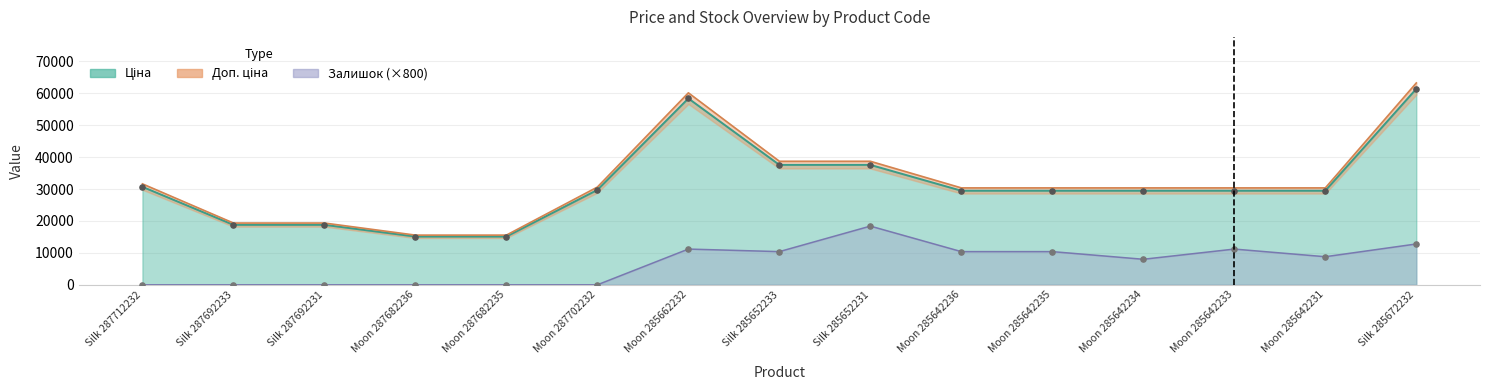

Which series has the largest total across all categories?

Доп. ціна